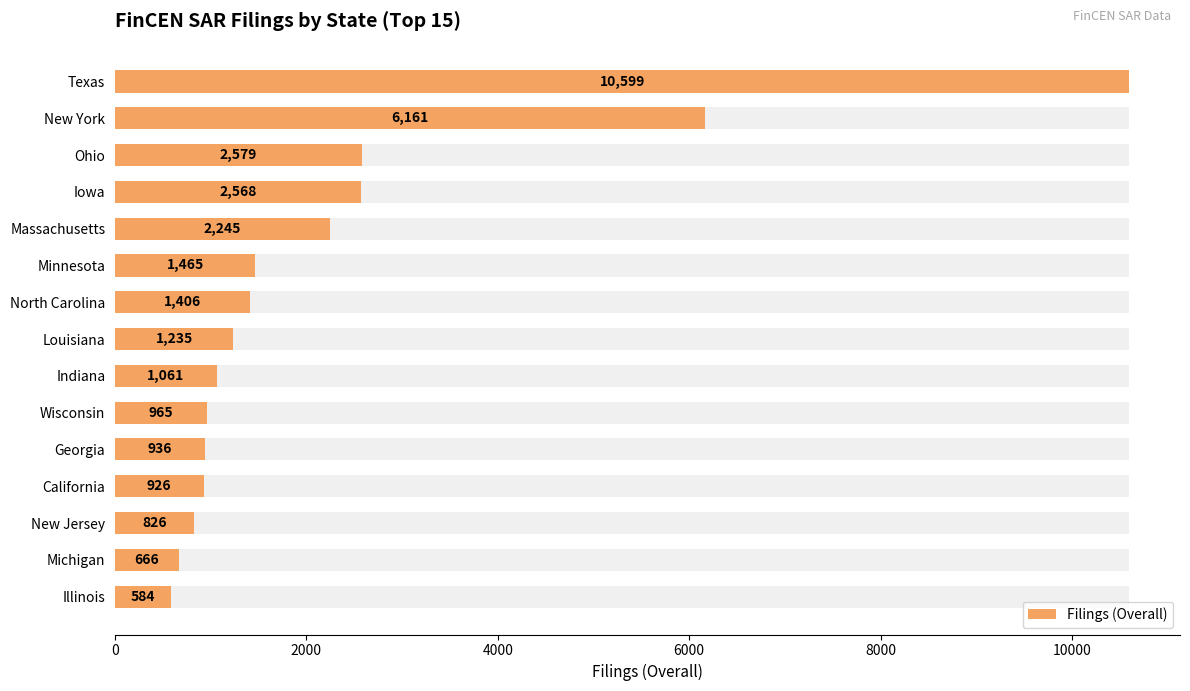

Is it true that the value at Iowa is 4493?

False